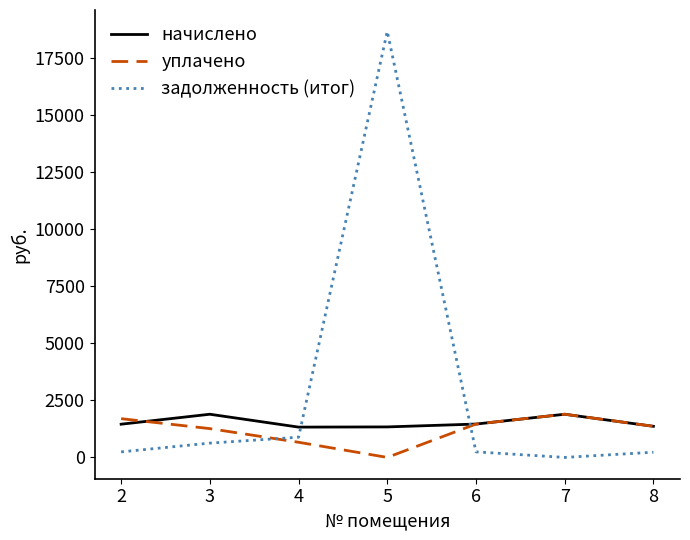

Which series ends up on top after the final intersection of уплачено and задолженность (итог)?

уплачено